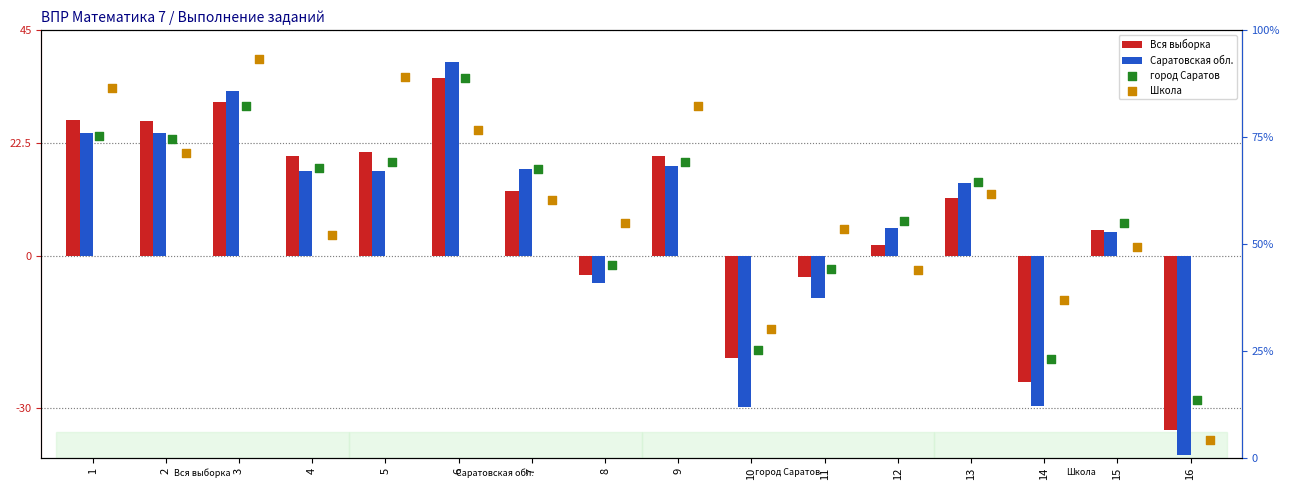

At how many categories does at least one series exceed 92?

1